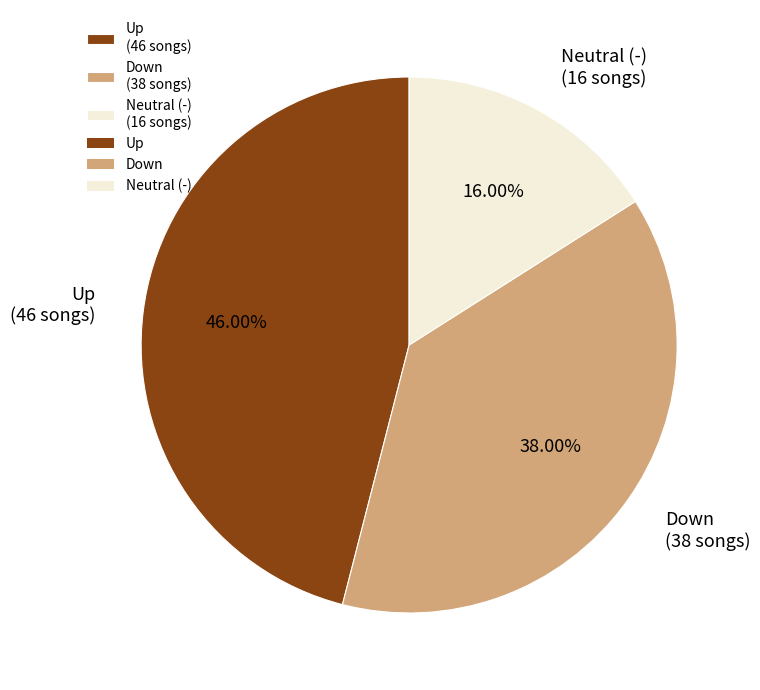

What is the largest slice in the pie chart?

Up (46 songs)